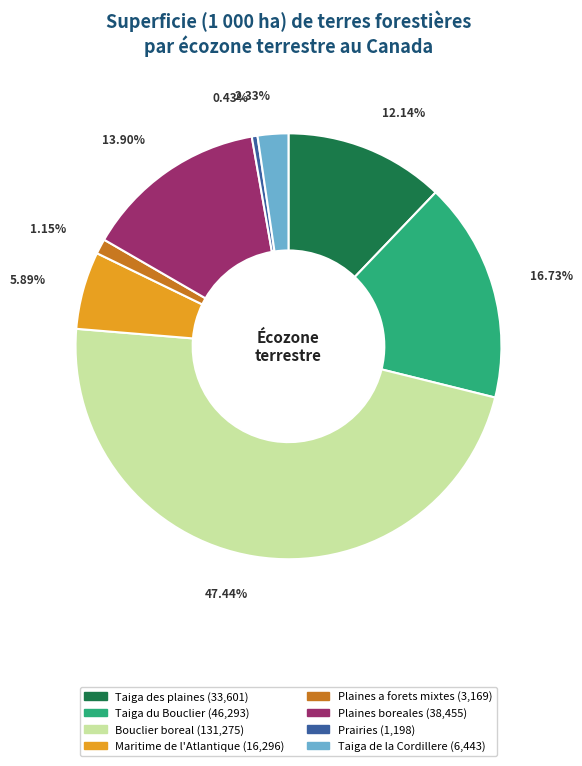

What percentage is the Maritime de l'Atlantique slice, to the nearest percent?

6%